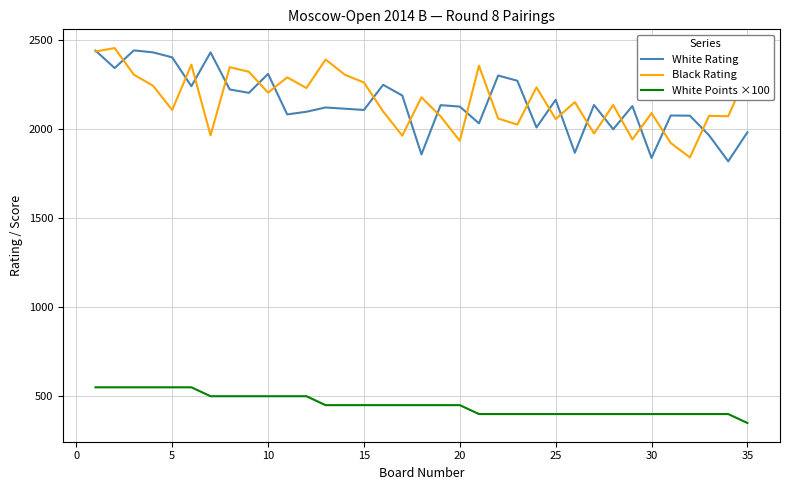

In White Rating, how many points are lower than both neighbors (excluding endpoints)?

12